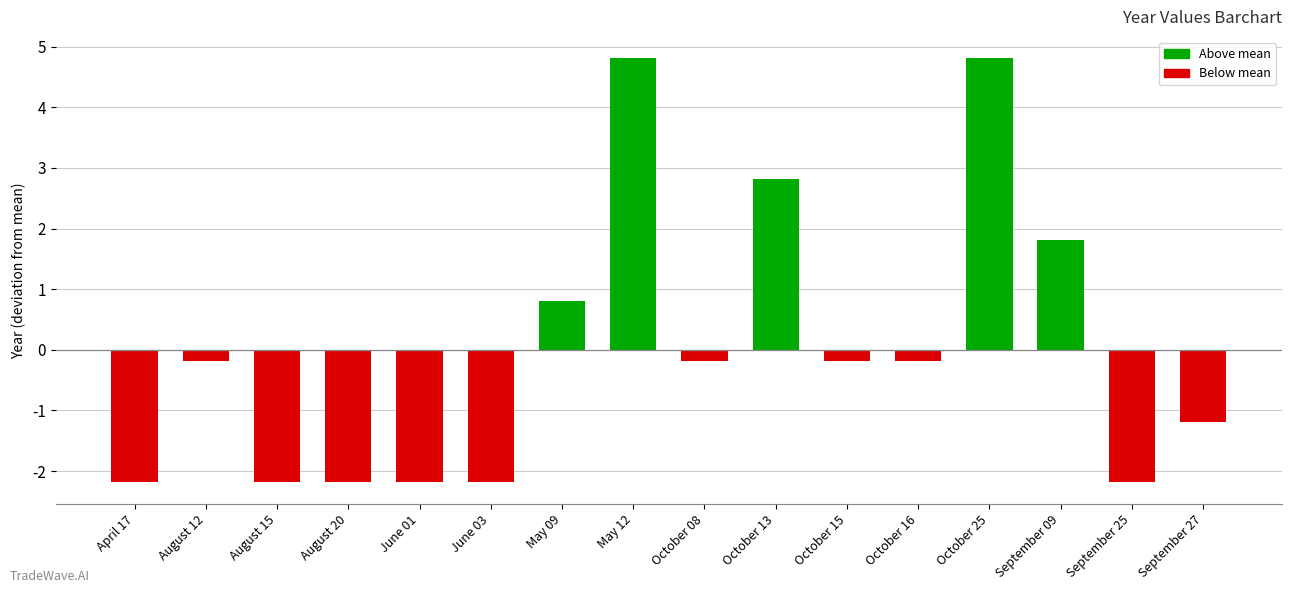

Which has a higher value, October 16 or May 12?

May 12